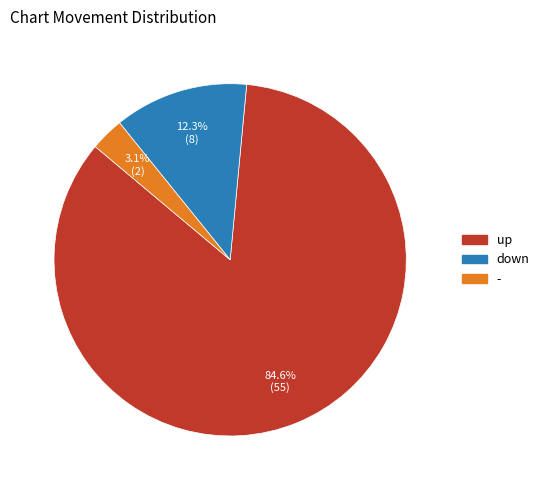

To the nearest percent, what is the difference between the - and down slice percentages?

9%